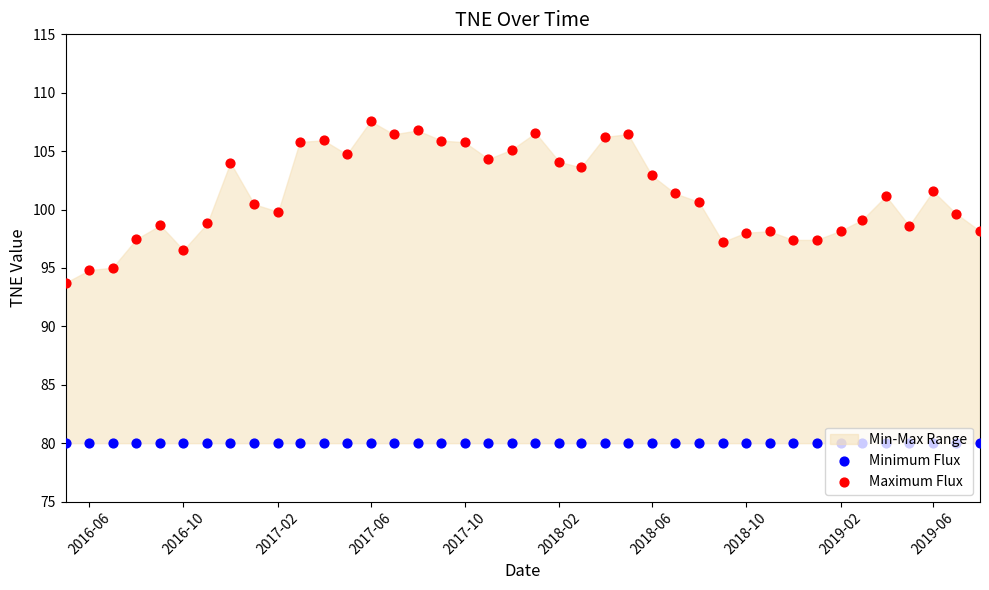

Is the value of Minimum Flux at 14 greater than the value of Maximum Flux at 2019-06?

No